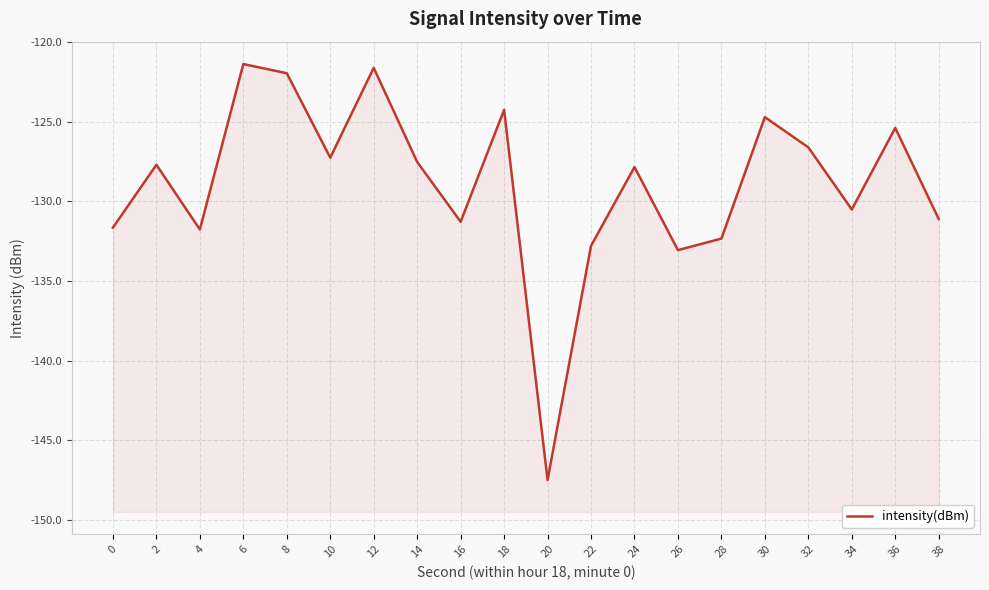

Which label corresponds to the largest value in the chart?

6